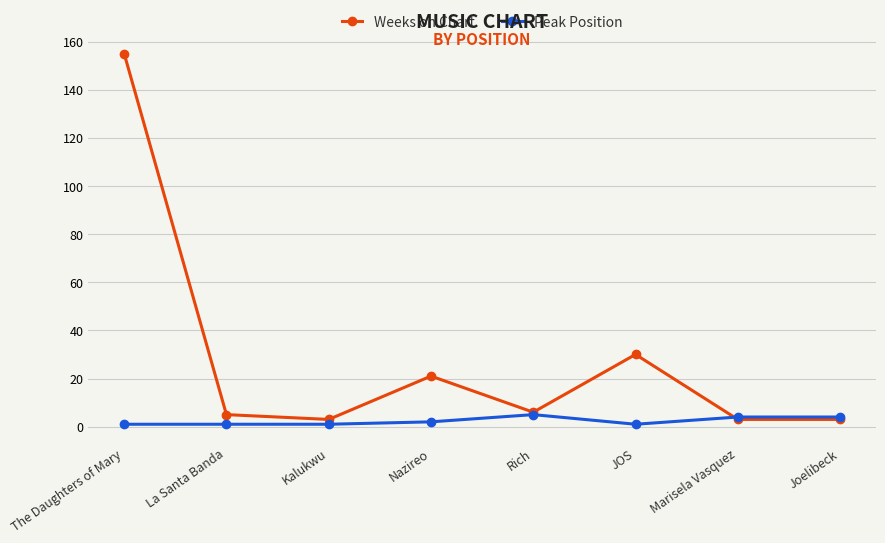

What is the sum of the Peak Position values at The Daughters of Mary and Nazireo?

3